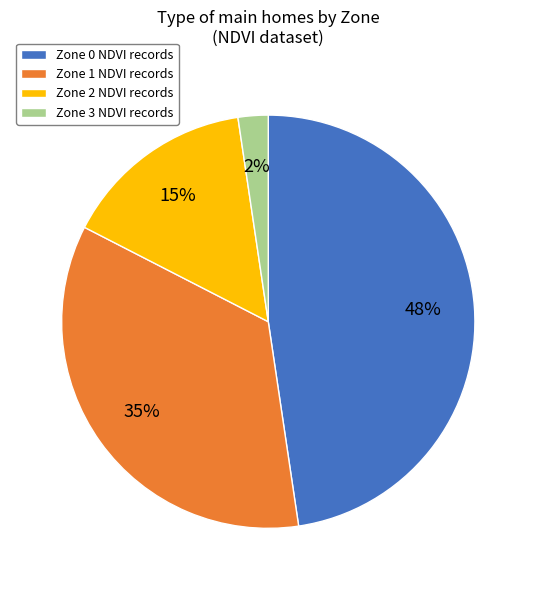

Does any single category account for the majority?

No